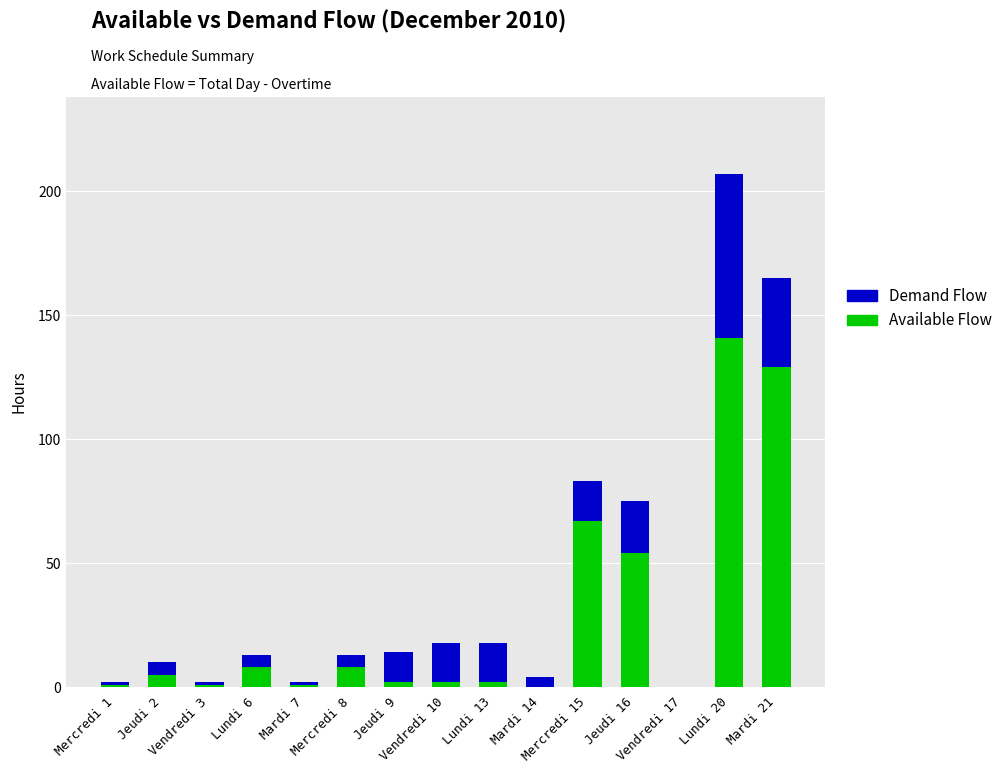

At Jeudi 9, list the series in order from smallest to largest.

Available Flow, Demand Flow